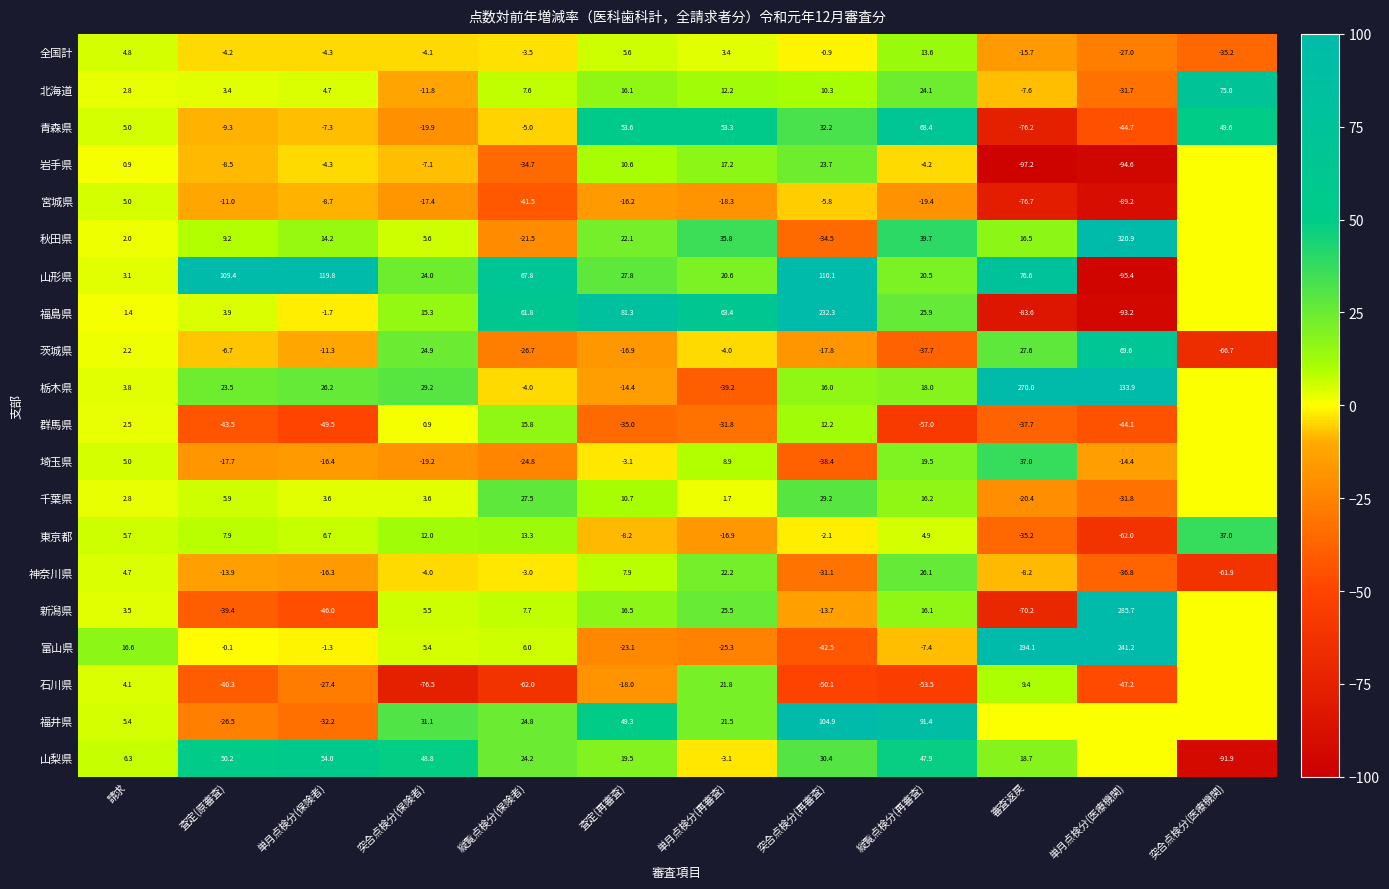

Which series changed the most between 単月点検分(保険者) and 突合点検分(再審査)?

福島県